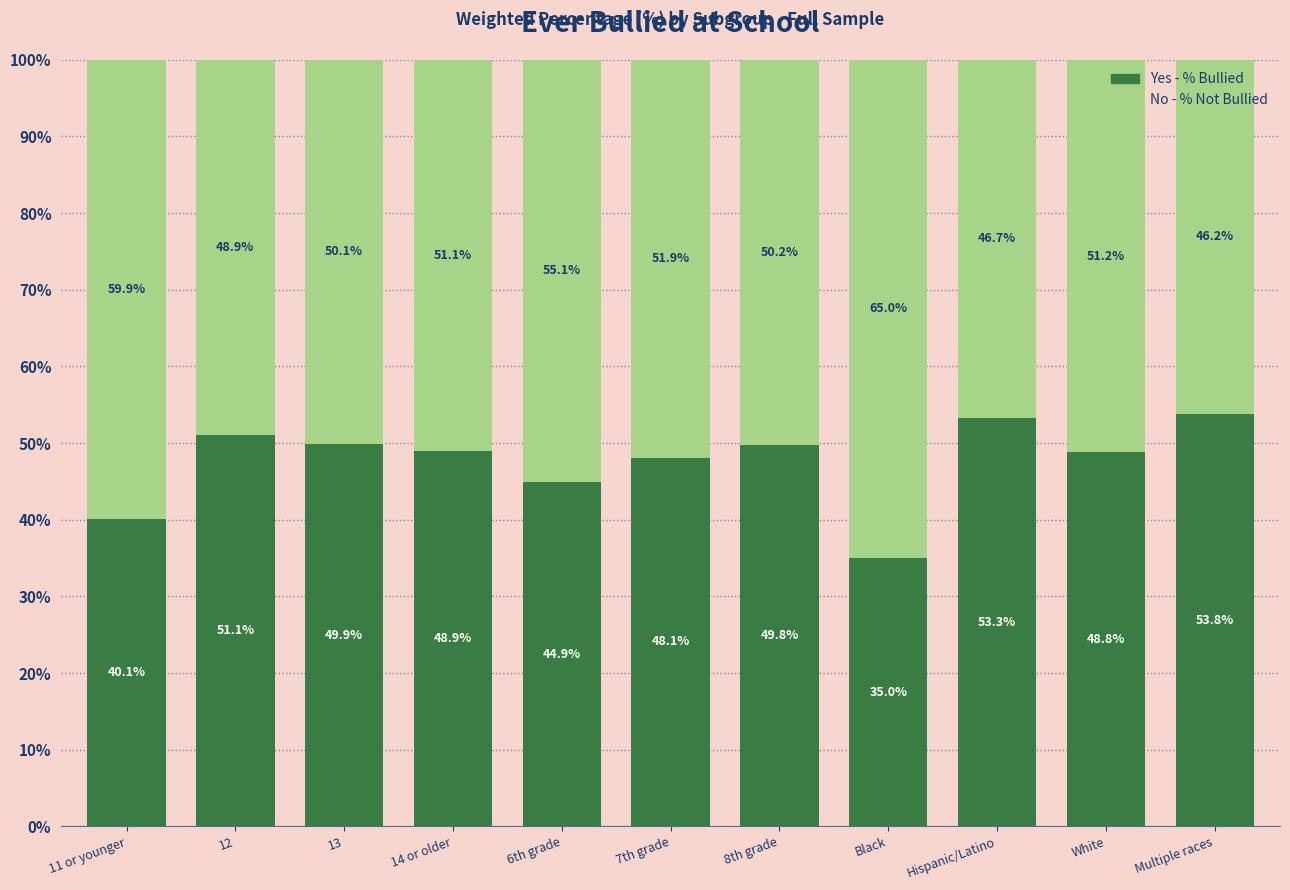

Reading left to right, list the values for the Yes - % Bullied series.

11 or younger=40.1	12=51.1	13=49.9	14 or older=48.9	6th grade=44.9	7th grade=48.1	8th grade=49.8	Black=35.0	Hispanic/Latino=53.3	White=48.8	Multiple races=53.8